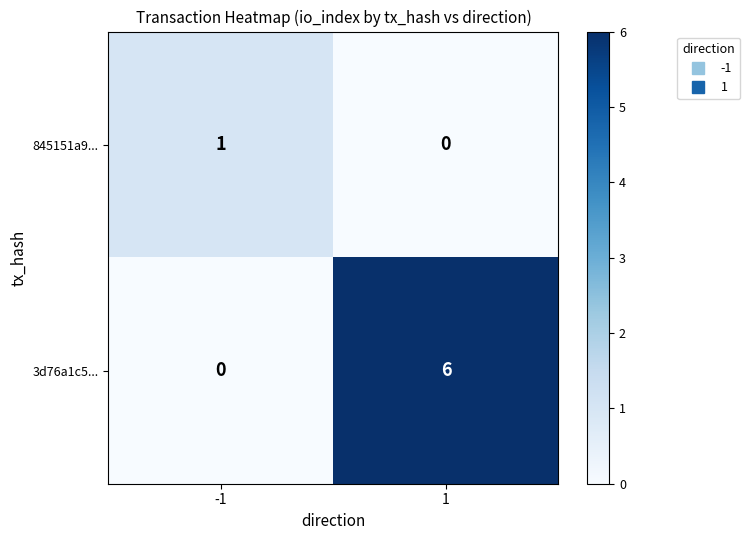

Rank the series at 1 from lowest to highest value.

845151a9..., 3d76a1c5...